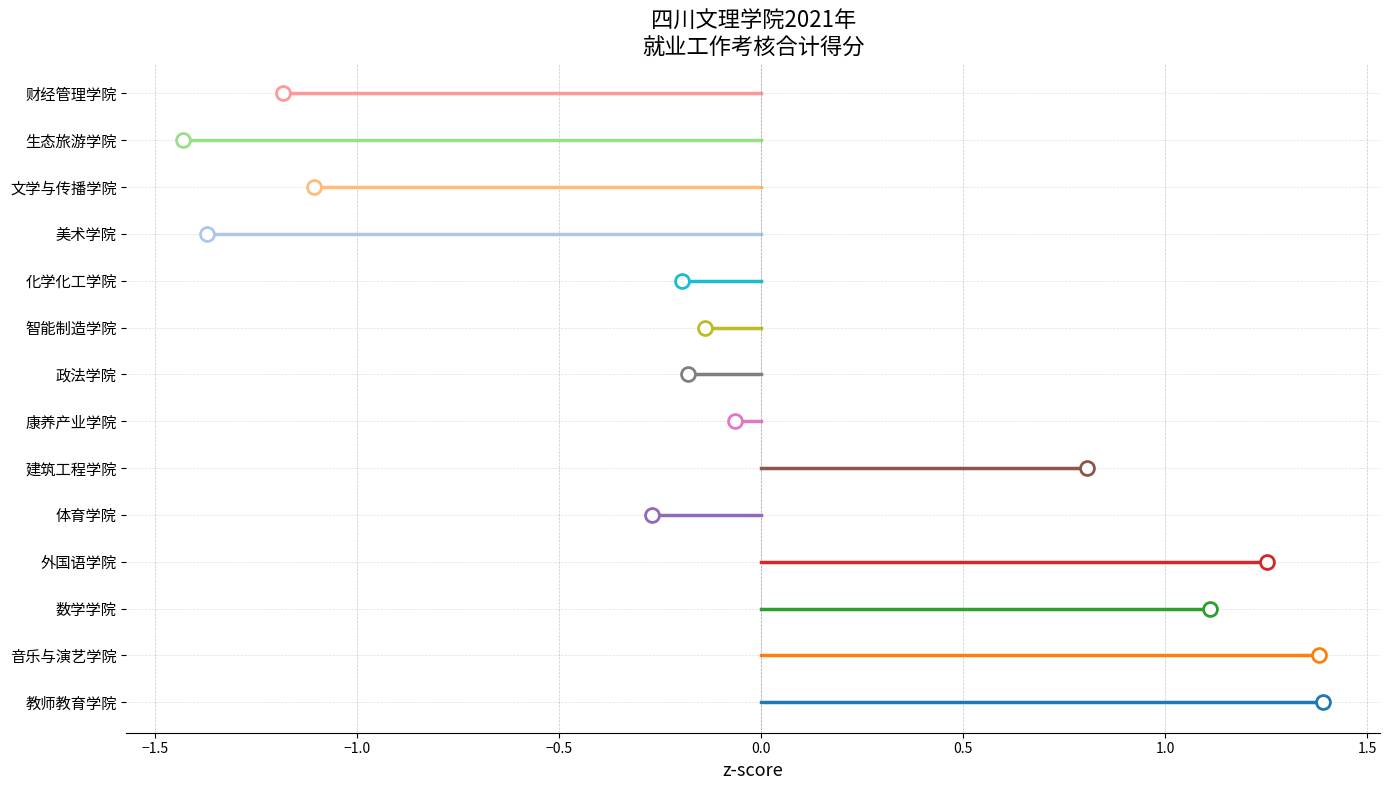

Rank the categories by value from lowest to highest.

生态旅游学院, 美术学院, 财经管理学院, 文学与传播学院, 体育学院, 化学化工学院, 政法学院, 智能制造学院, 康养产业学院, 建筑工程学院, 数学学院, 外国语学院, 音乐与演艺学院, 教师教育学院